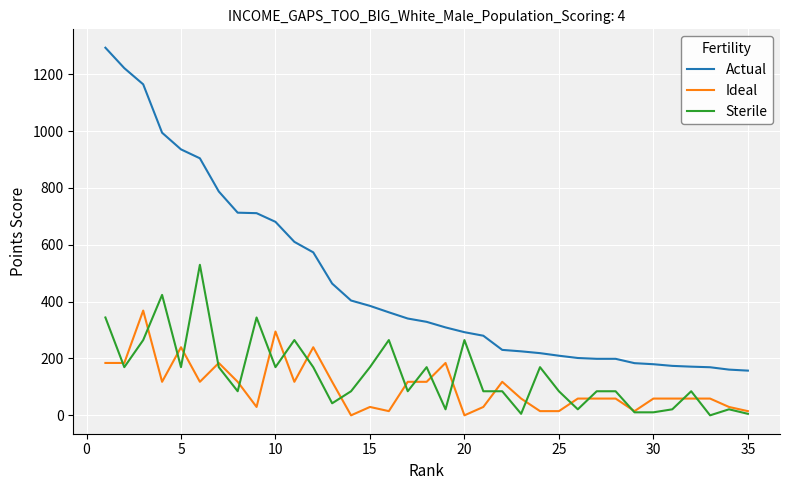

Rank the series by their maximum value, from lowest to highest.

Ideal, Sterile, Actual